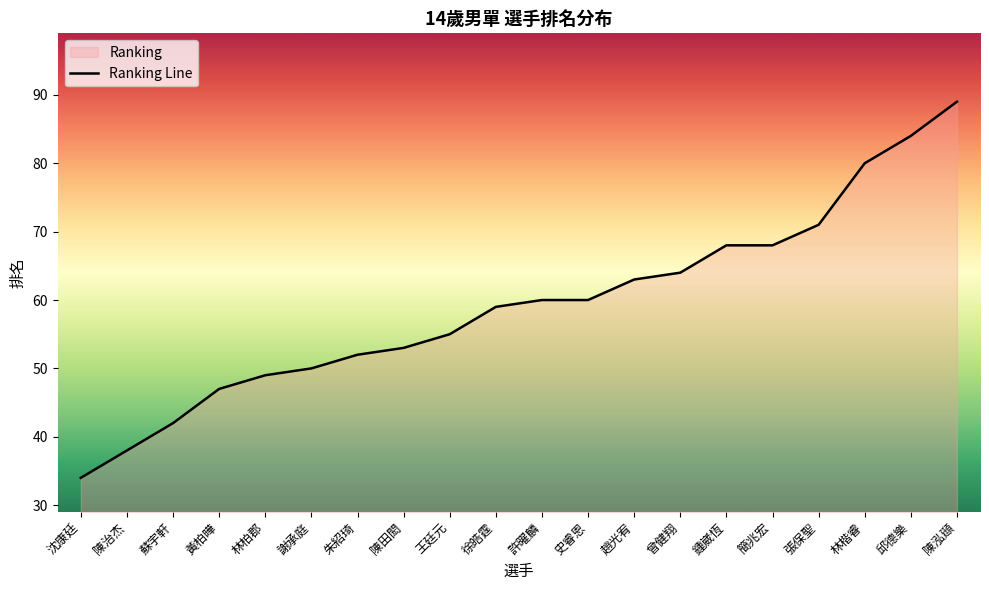

Count the number of data series in this chart.

1